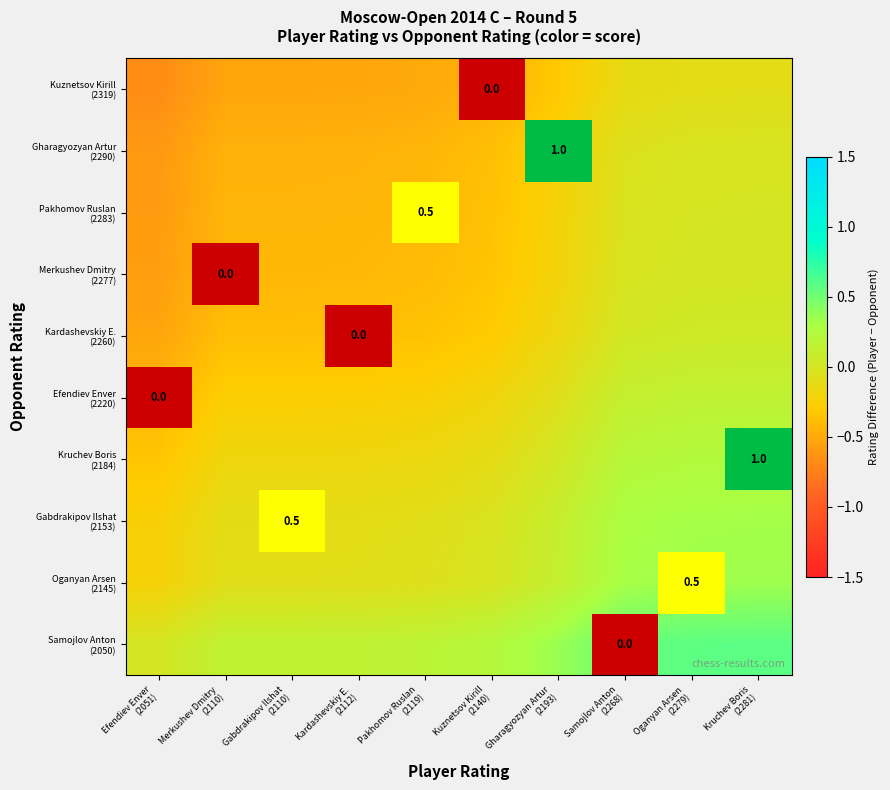

The value of Gabdrakipov Ilshat (2153) at Merkushev Dmitry (2110) is -0.1. True or false?

False